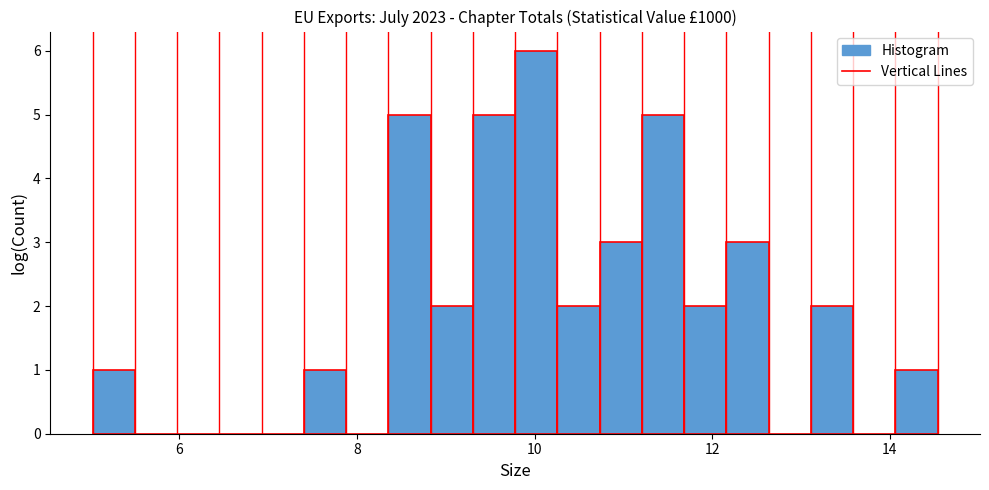

Read against the x-axis, roughly where is the centre of the tallest bar?

10.0